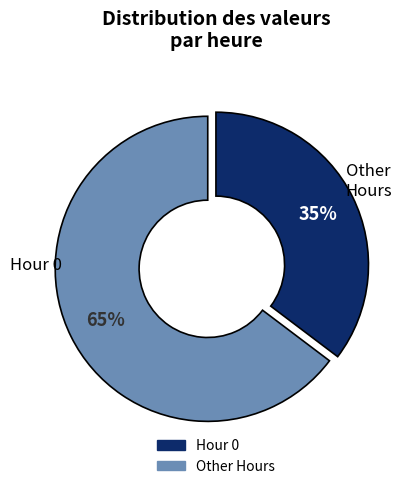

Does any single category account for the majority?

Yes